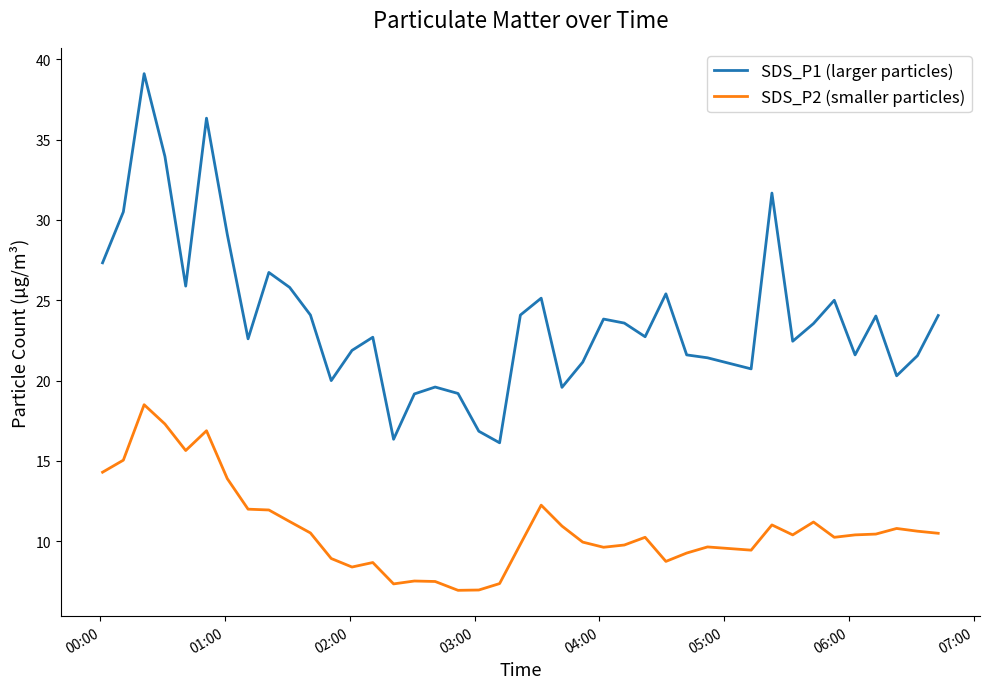

What is the smallest value displayed?

7.0